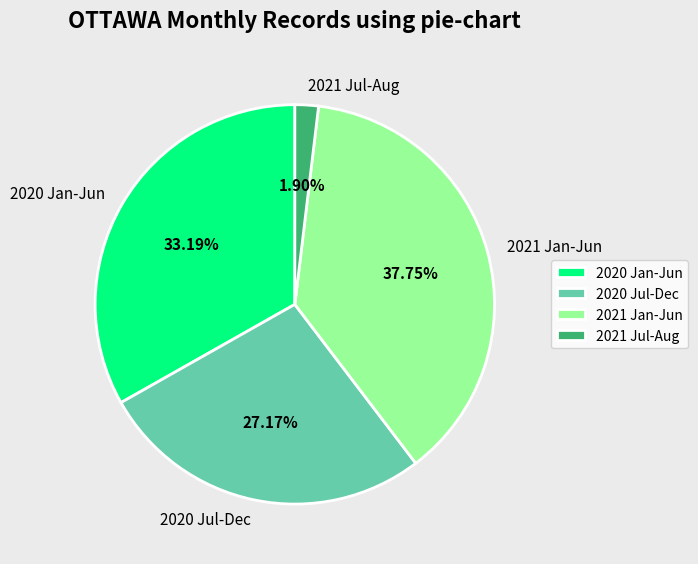

What is the ratio of the value at 2020 Jan-Jun to the value at 2021 Jan-Jun?

0.9